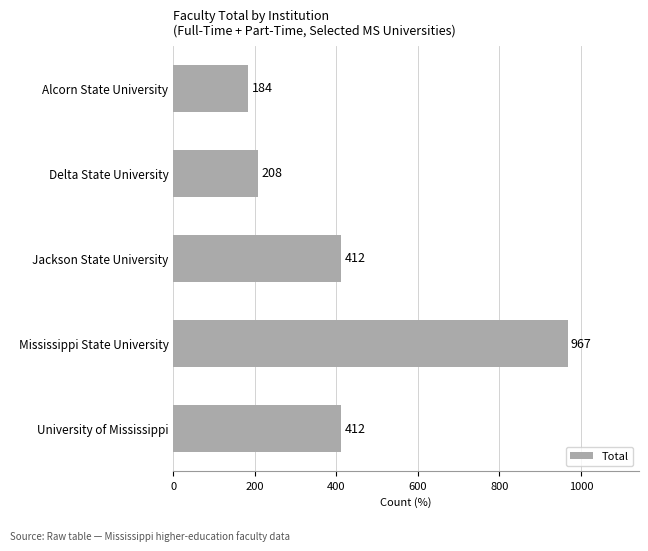

What is the sum of all values?

2183